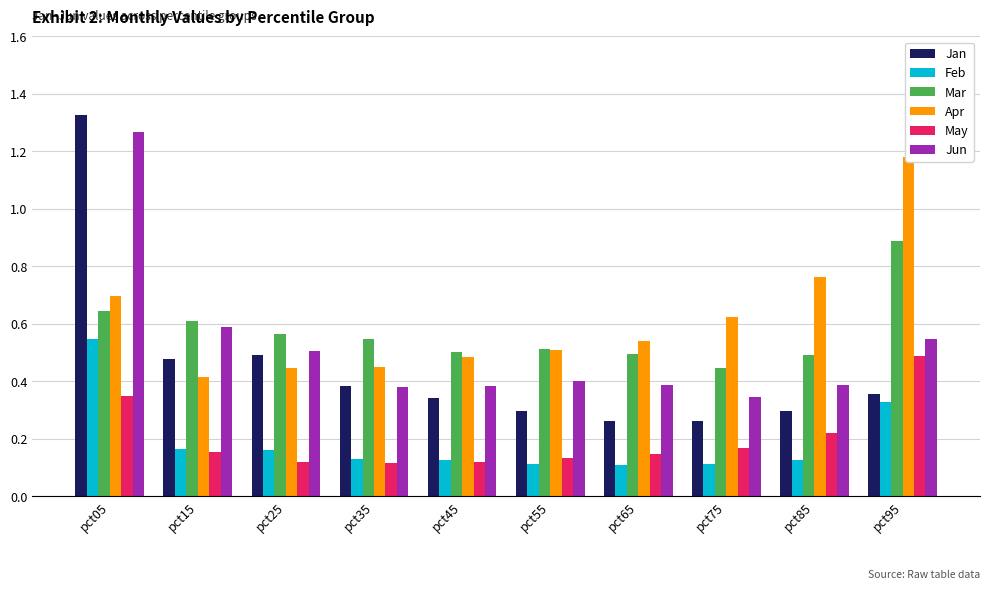

Between pct55 and pct85, which series saw the biggest shift?

Apr